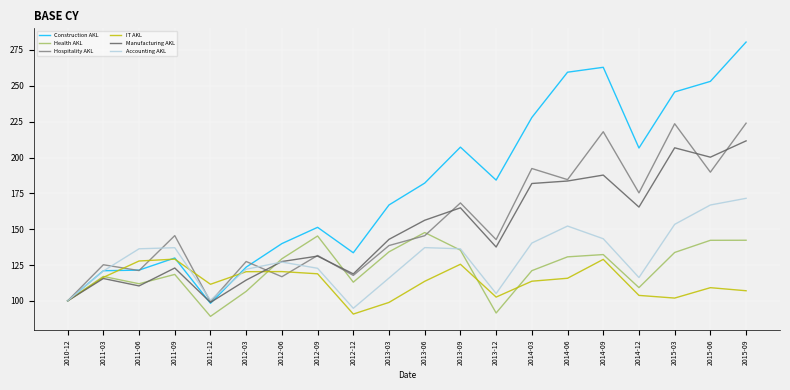

Is the value of Manufacturing AKL at 2012-12 greater than the value of Accounting AKL at 2012-09?

No